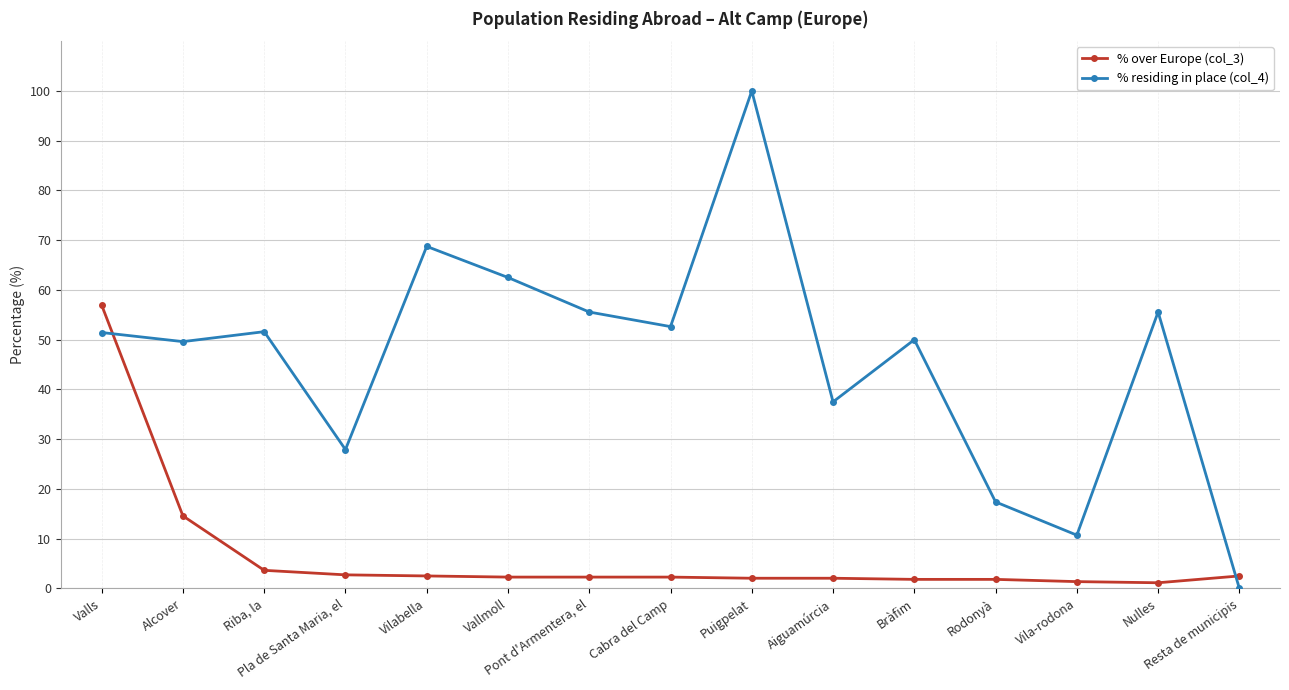

What is the label of the 1st point from the left?

Valls